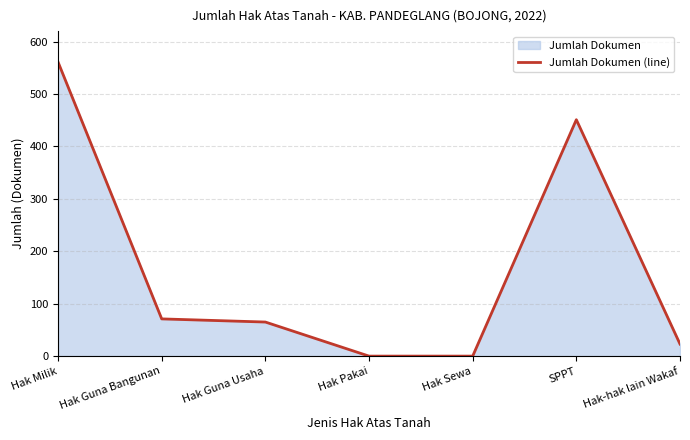

What is the maximum value shown in the chart?

561